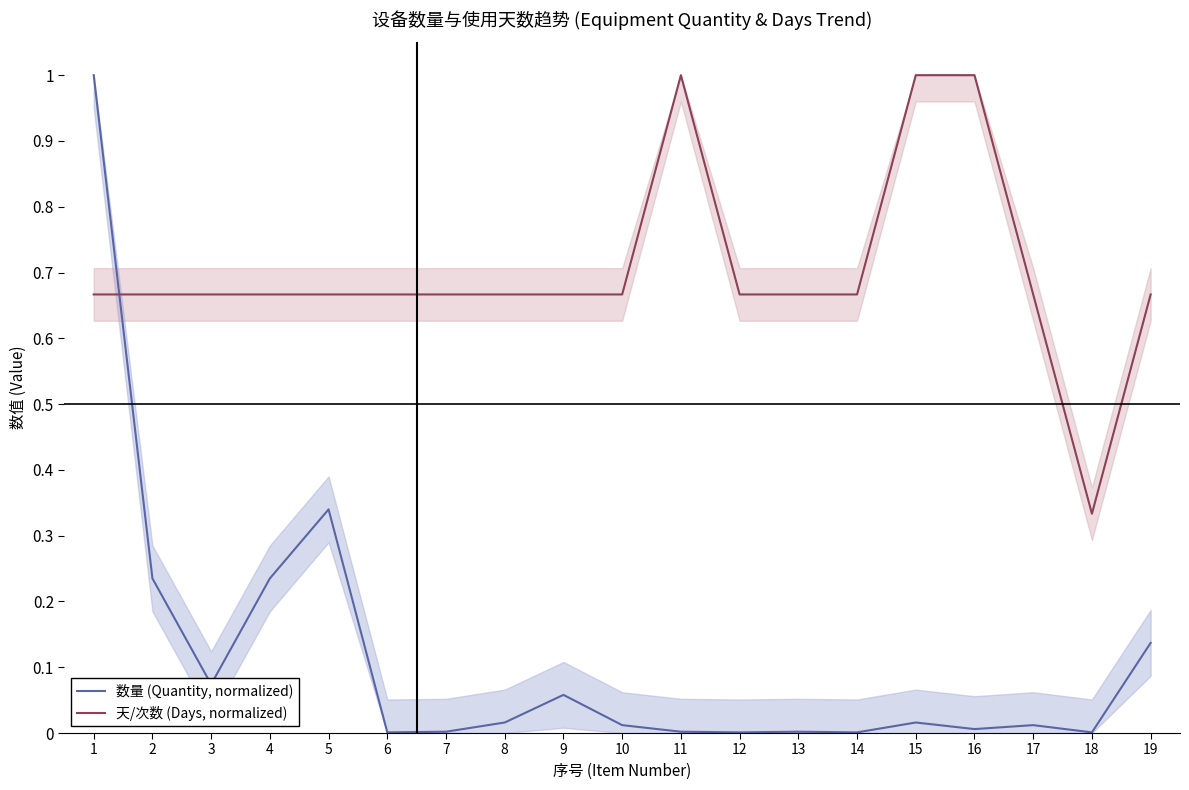

At which category does 天/次数 (Days, normalized) reach its first local valley?

18